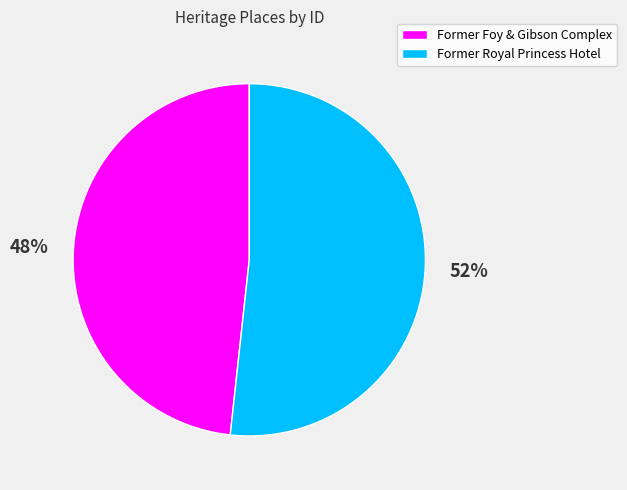

Is there a majority slice in this chart?

Yes